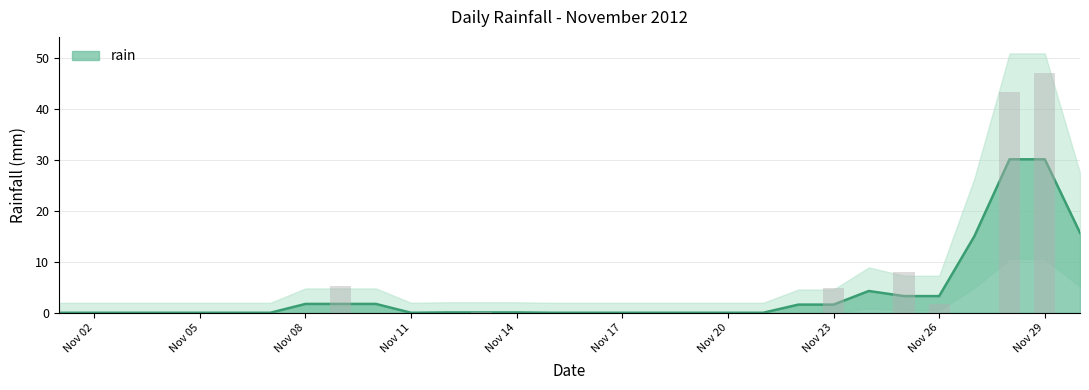

The value at 2012-11-01 is -14.8. True or false?

False